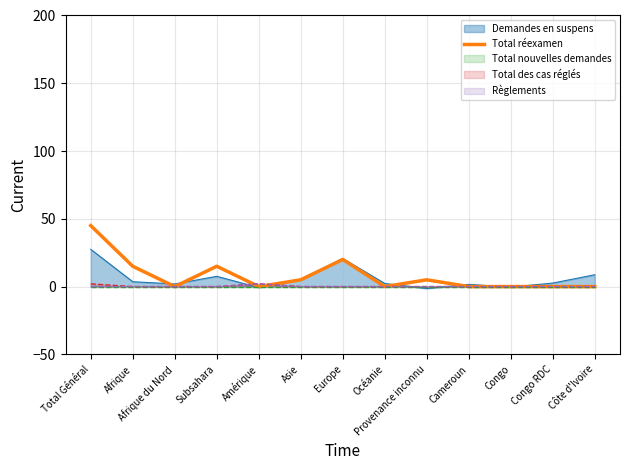

What is the difference between the values at Asie and Cameroun?

5